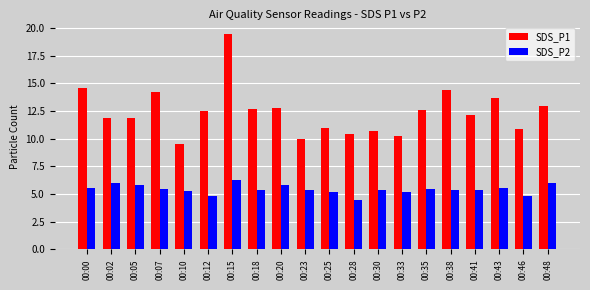

How many bars are there in total?

40